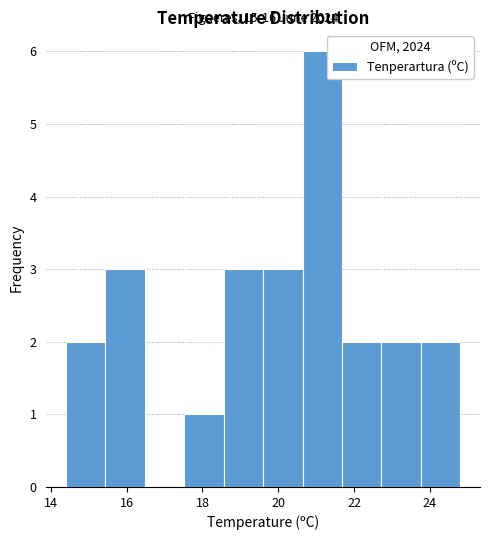

Over which range of the x-axis is the bar tallest?

20.64 to 21.68